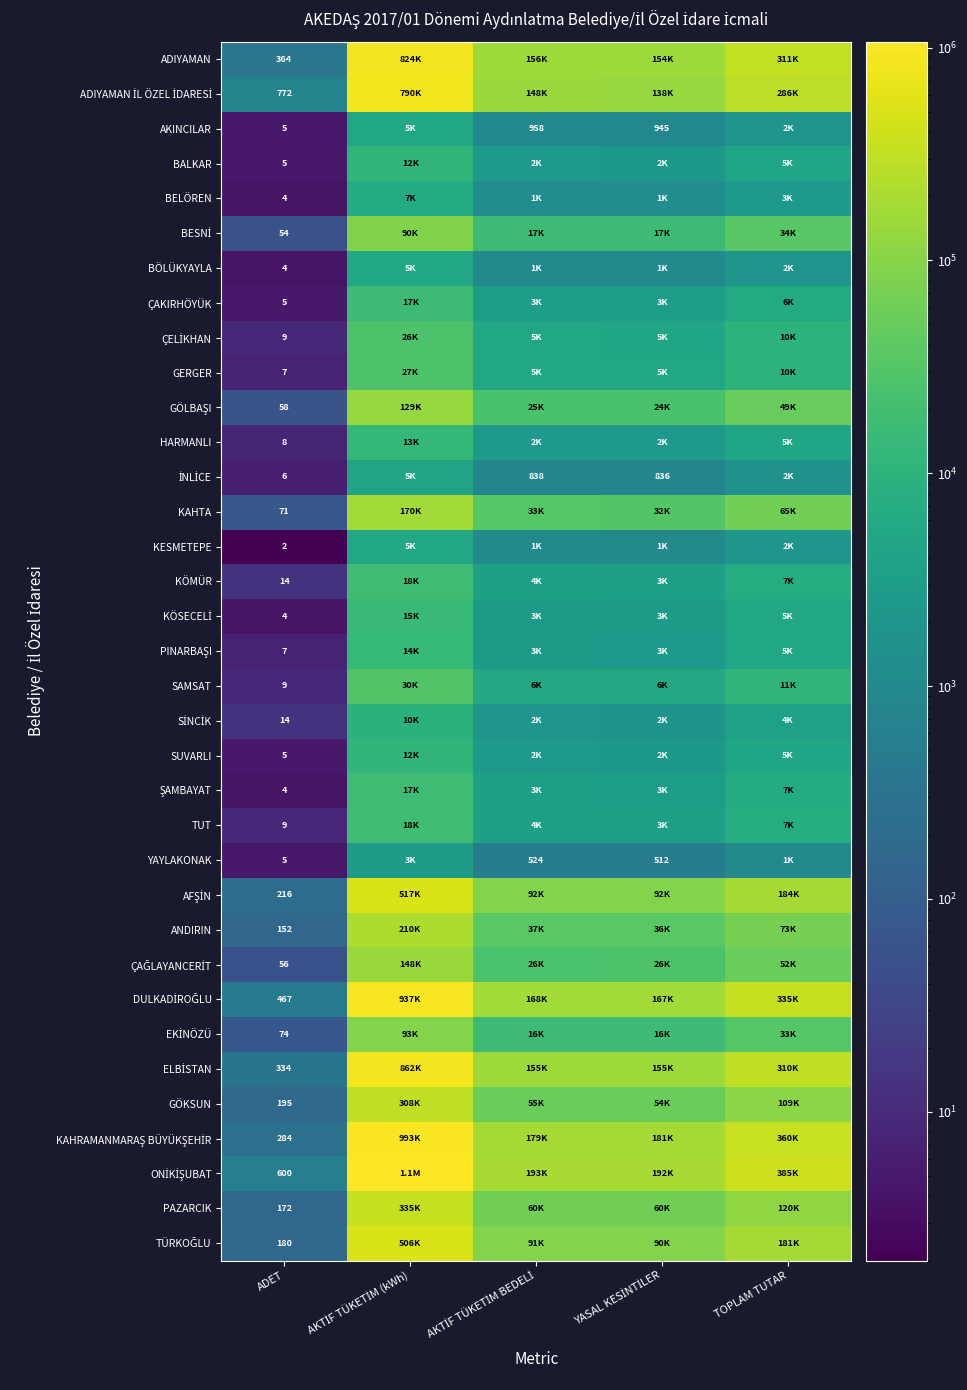

What is the spread (max minus min) of values at AKTİF TÜKETİM (kWh)?

1063295.9